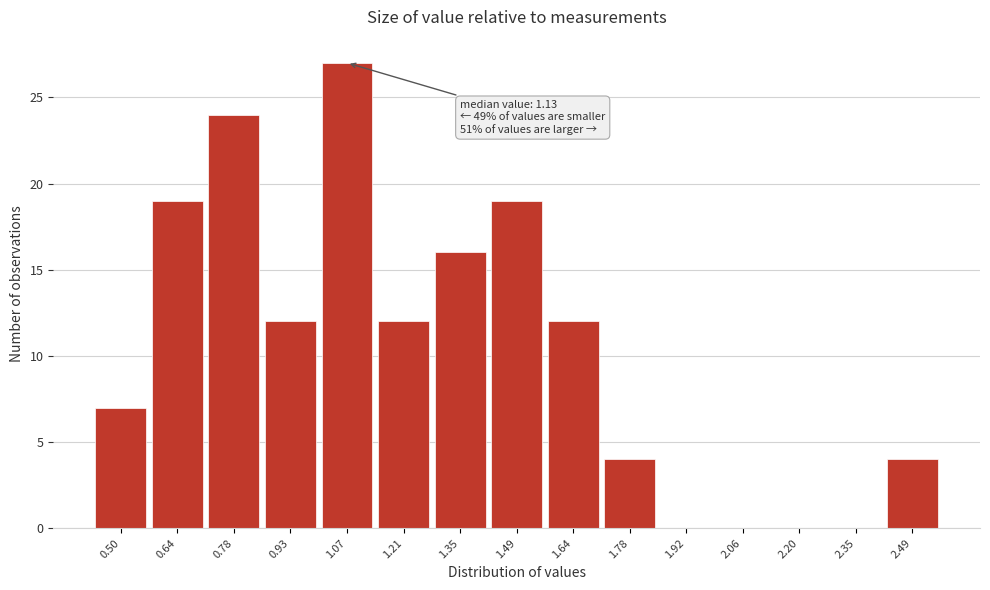

Reading left to right, what are all the values shown in this chart?

0.50=7	0.64=19	0.78=24	0.93=12	1.07=27	1.21=12	1.35=16	1.49=19	1.64=12	1.78=4	1.92=0	2.06=0	2.20=0	2.35=0	2.49=4